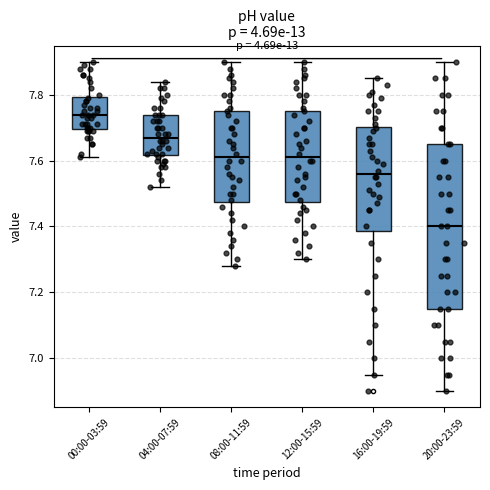

Which box is the tallest, from its lower edge to its upper edge?

20:00-23:59